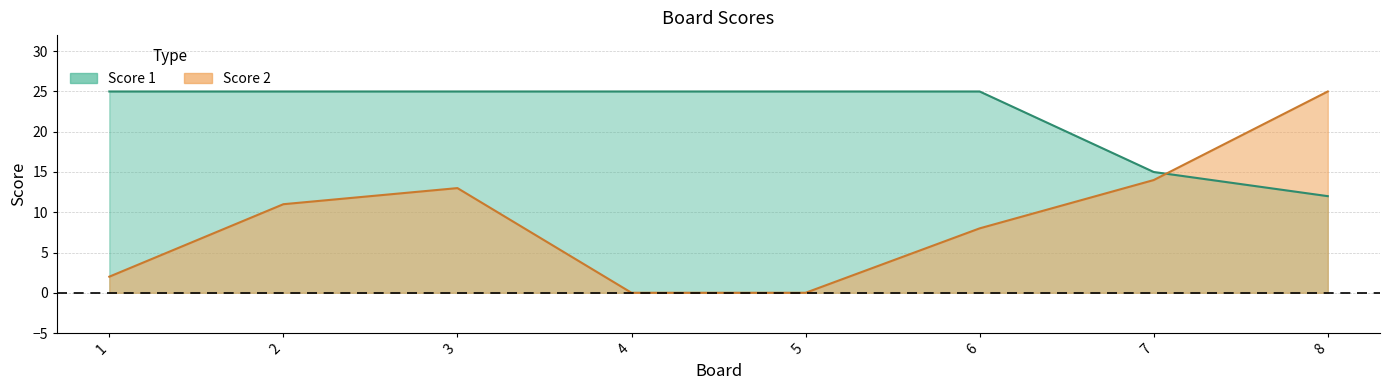

Rank the series by their maximum value, from lowest to highest.

Score 1, Score 2